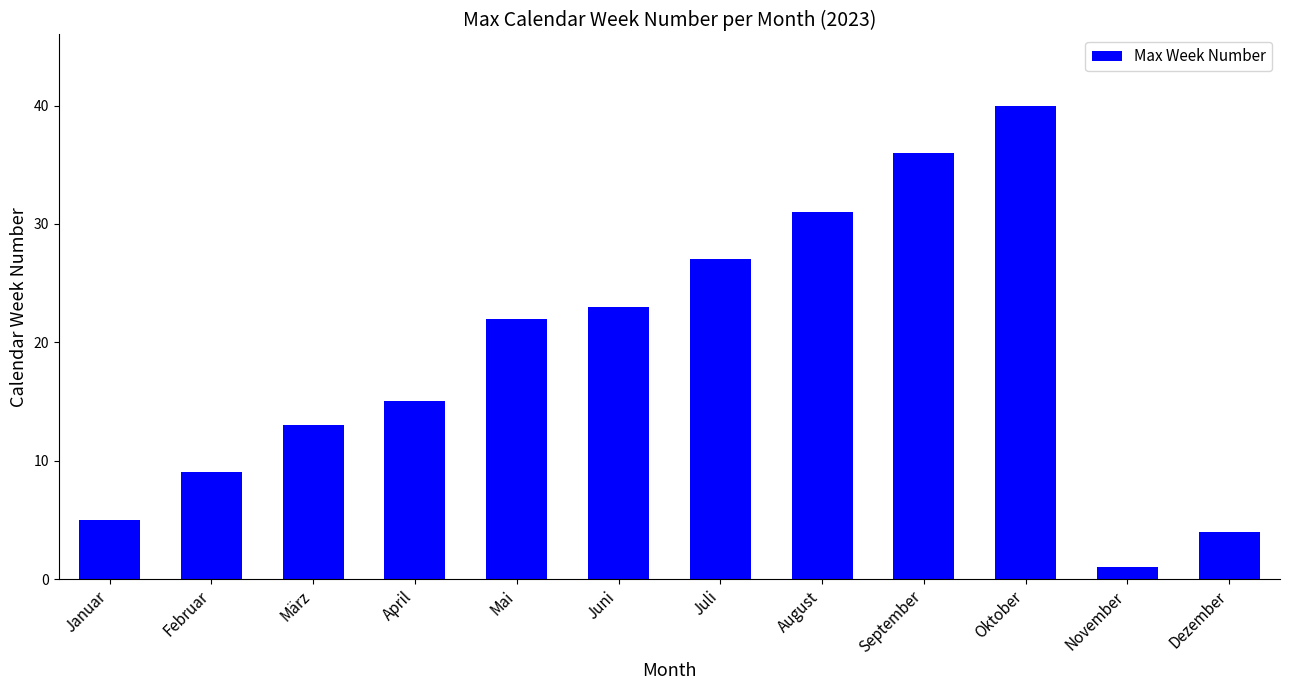

How many values are below 22?

6